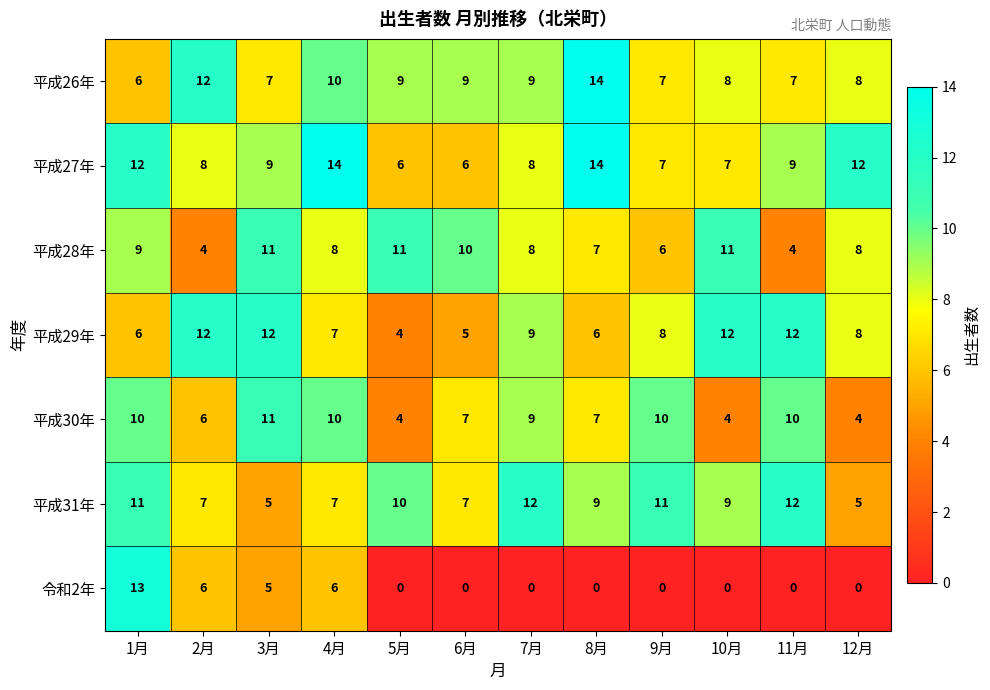

What is the difference between the 平成27年 values at 4月 and 7月?

6